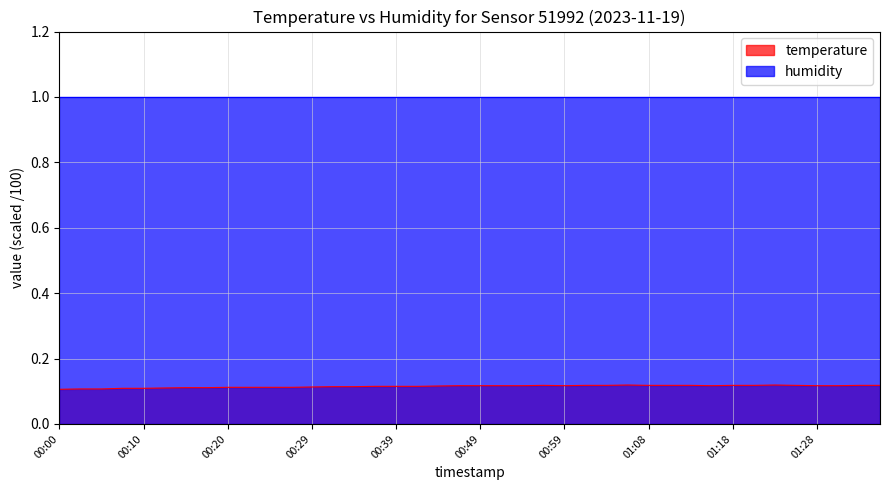

The value at 00:46 is 0.1. True or false?

True